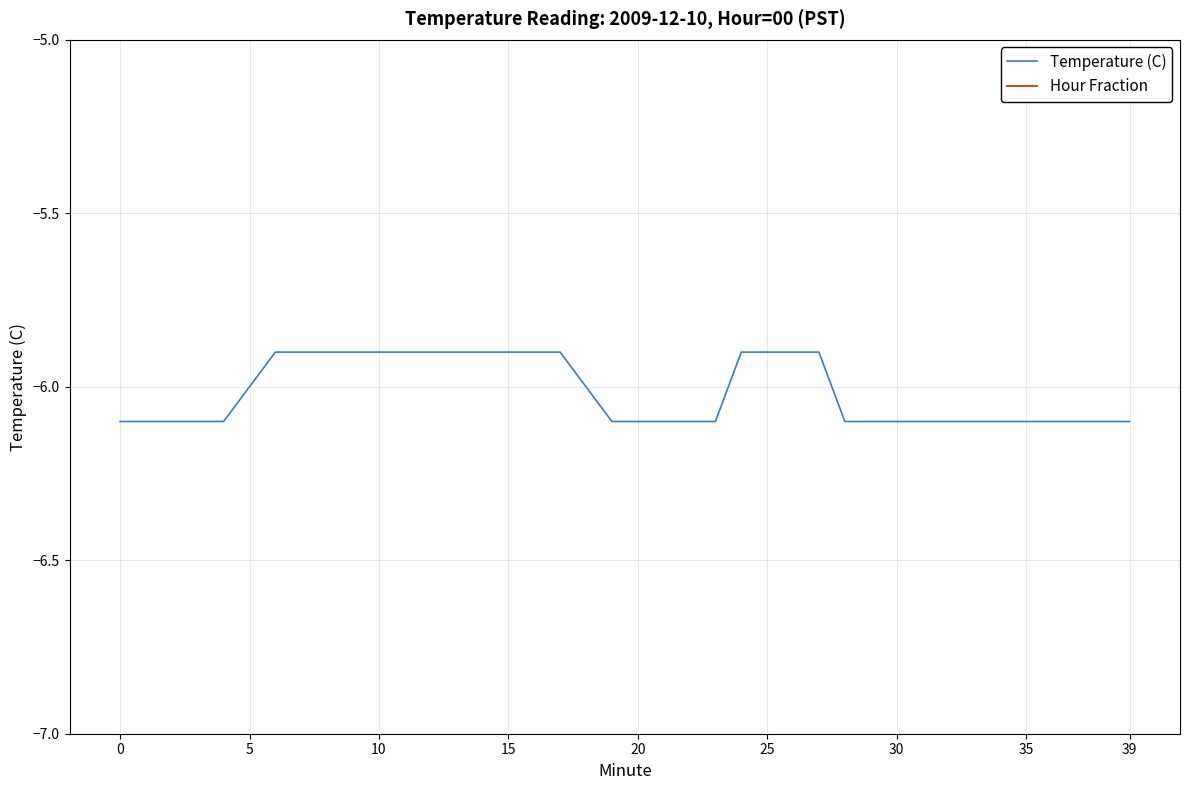

What is the highest value of the Temperature (C) series?

-5.9